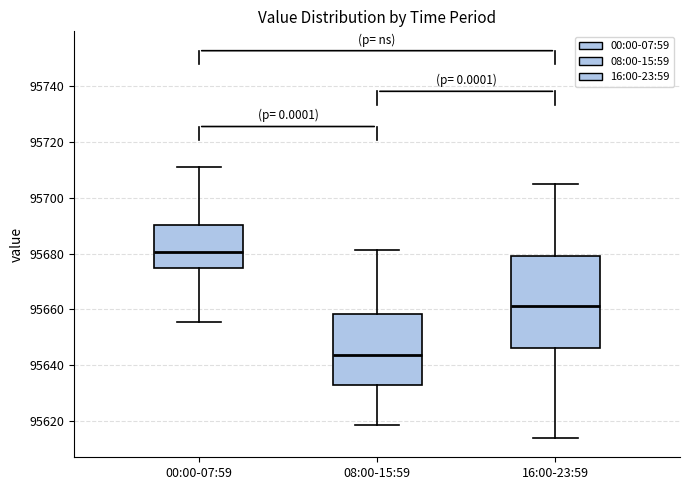

Where is the lower edge of the box for 16:00-23:59 on the y-axis? The values are not printed on the chart, so give them approximately, as read against the axis.

95646